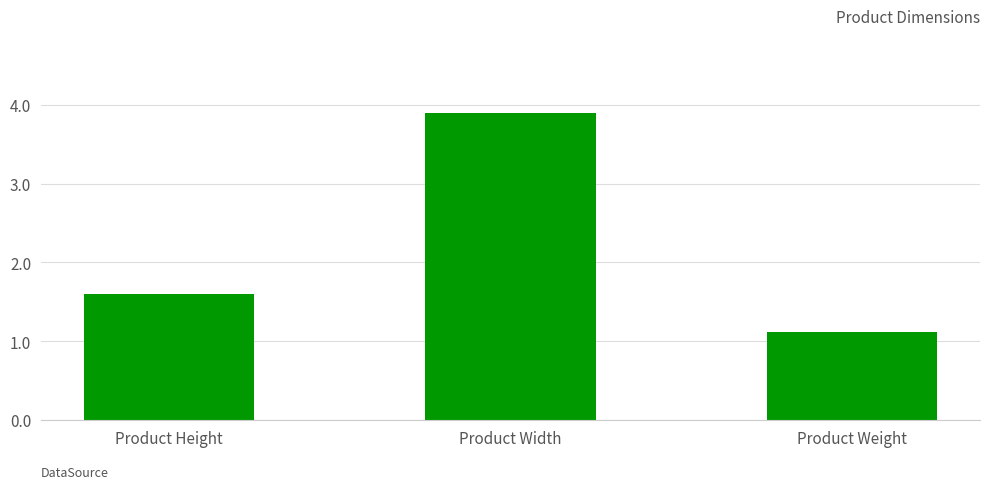

List the labels in order of value, largest first.

Product Width, Product Height, Product Weight